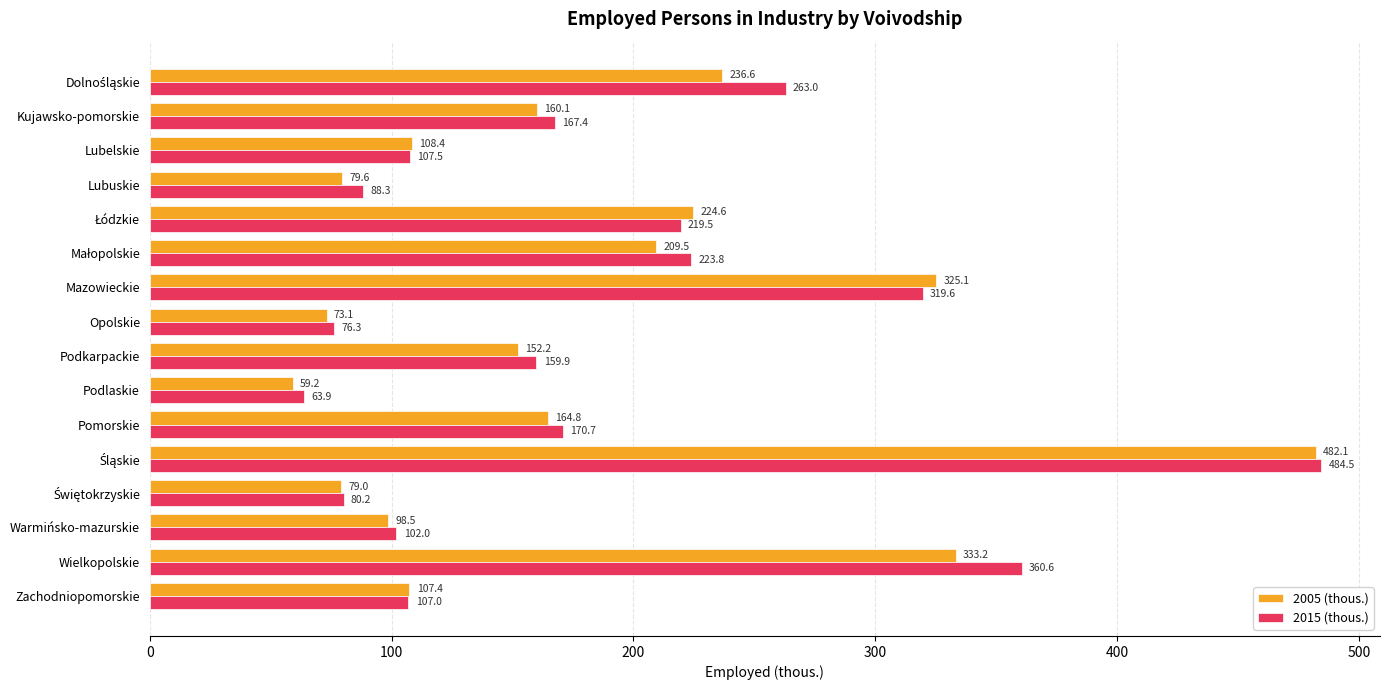

What are all the series names shown in the legend?

2005 (thous.), 2015 (thous.)